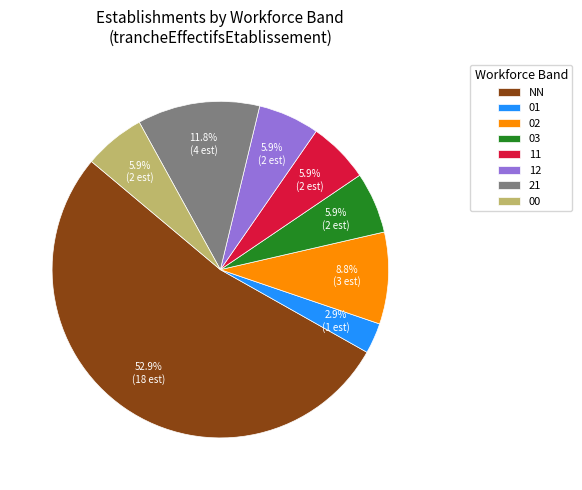

What percentage is NOT represented by 12?

94.1%